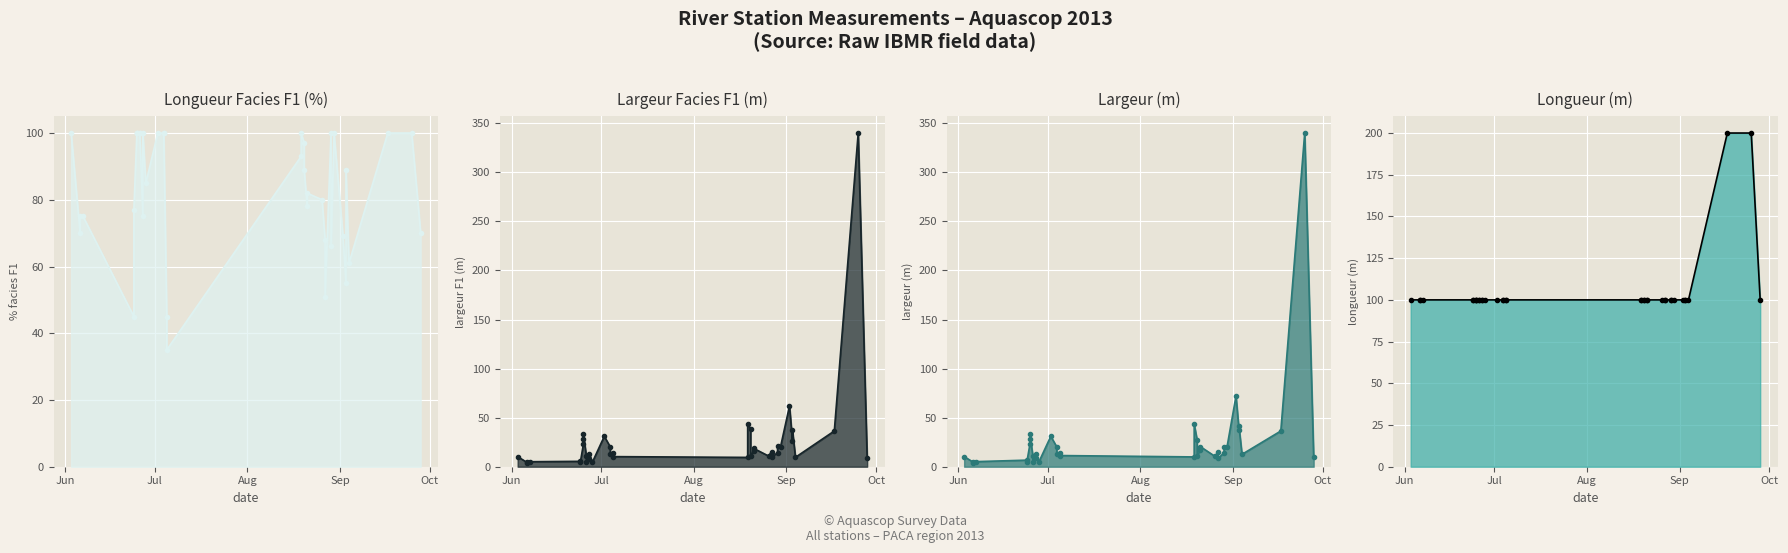

True or false: longueur line and longueur_facies_F1 line cross at least once.

False